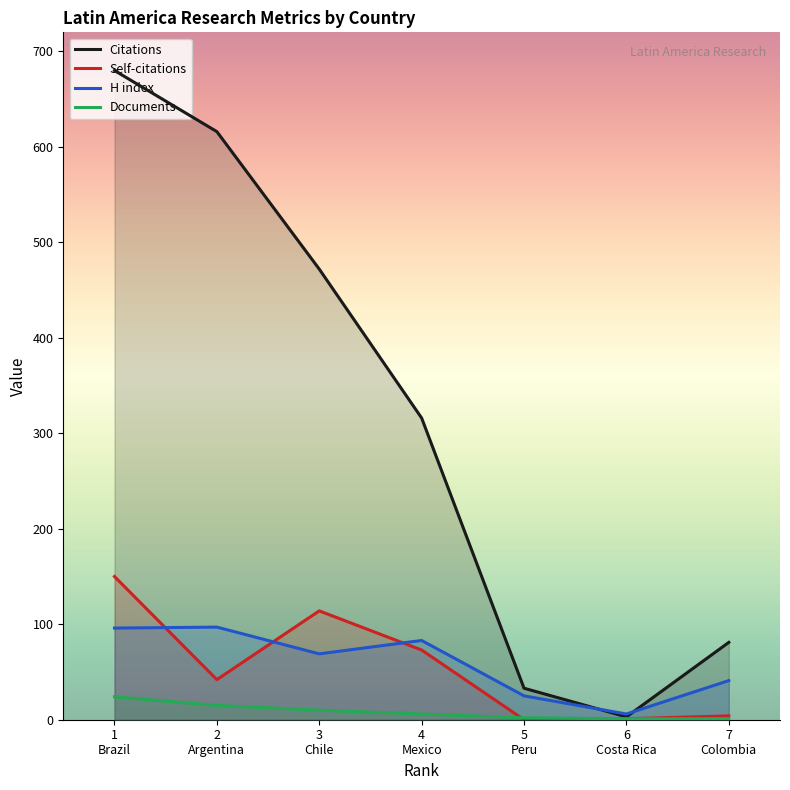

At which category is the sum across all series the highest?

1
Brazil